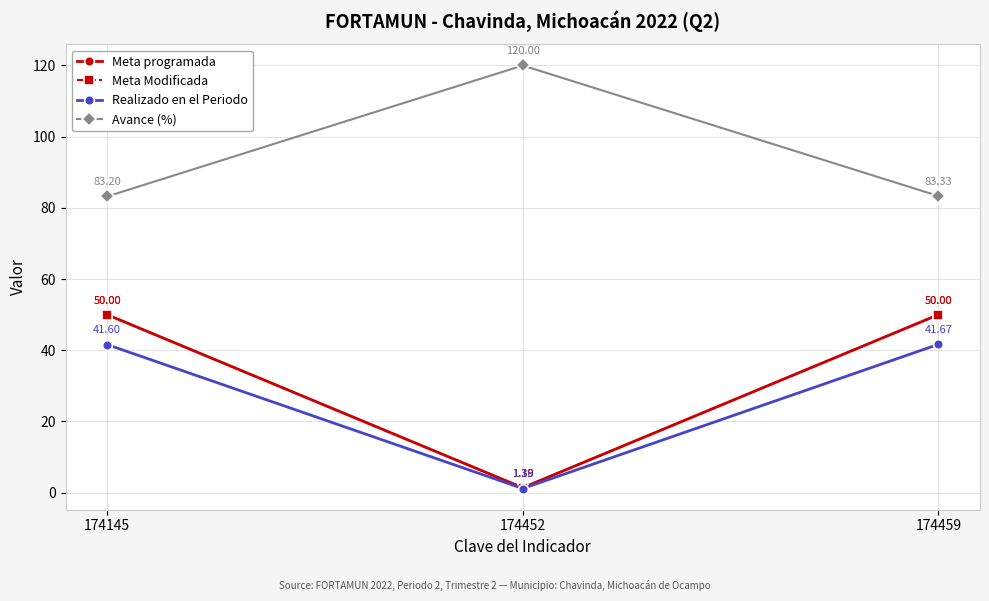

Reading left to right, list all the values displayed in this chart.

Meta programada: 174145=50.0	174452=1.4	174459=50.0
Meta Modificada: 174145=50.0	174452=1.4	174459=50.0
Realizado en el Periodo: 174145=41.6	174452=1.2	174459=41.7
Avance (%): 174145=83.2	174452=120.0	174459=83.3